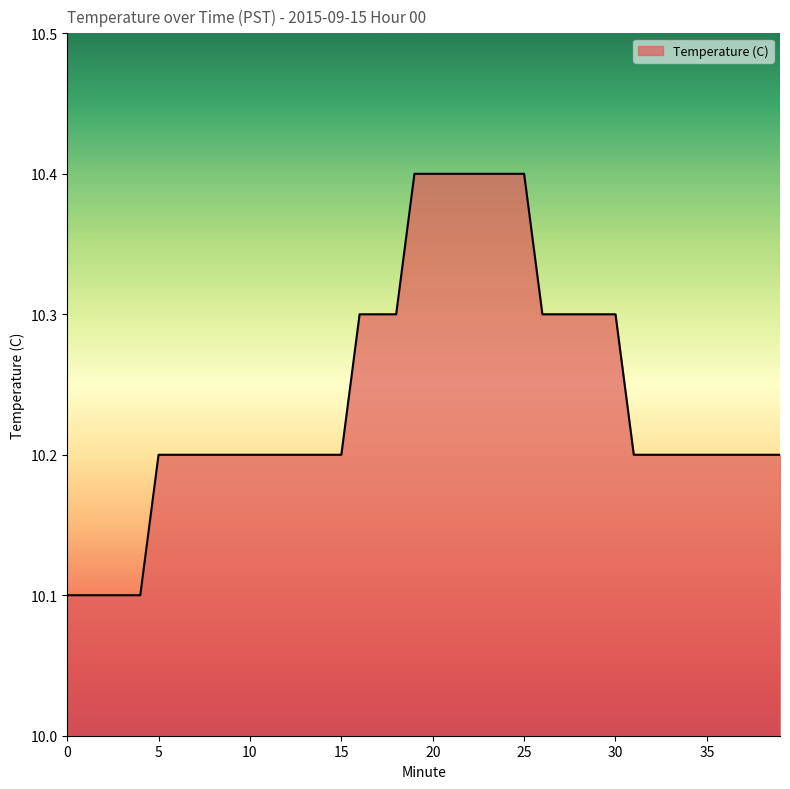

What is the difference between the maximum and minimum values?

0.3